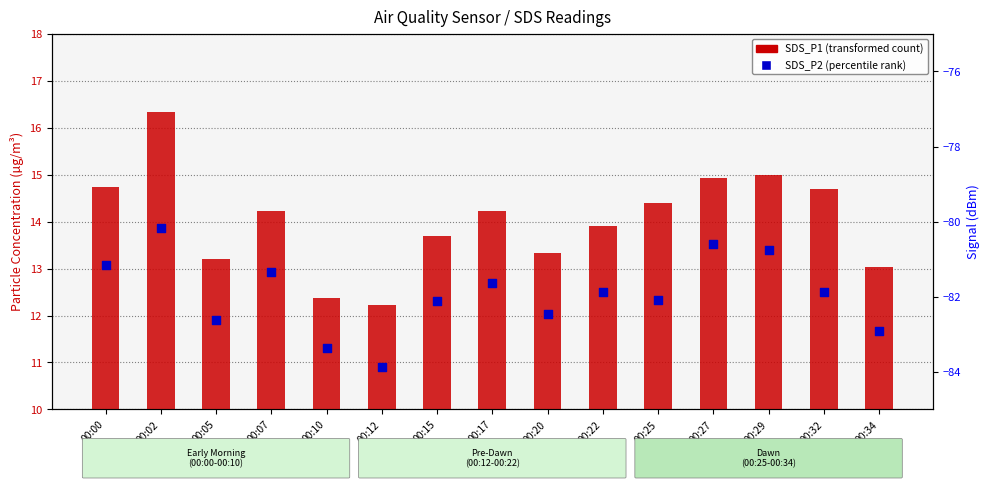

Which series has the widest spread of Y values?

SDS_P1 (transformed count)